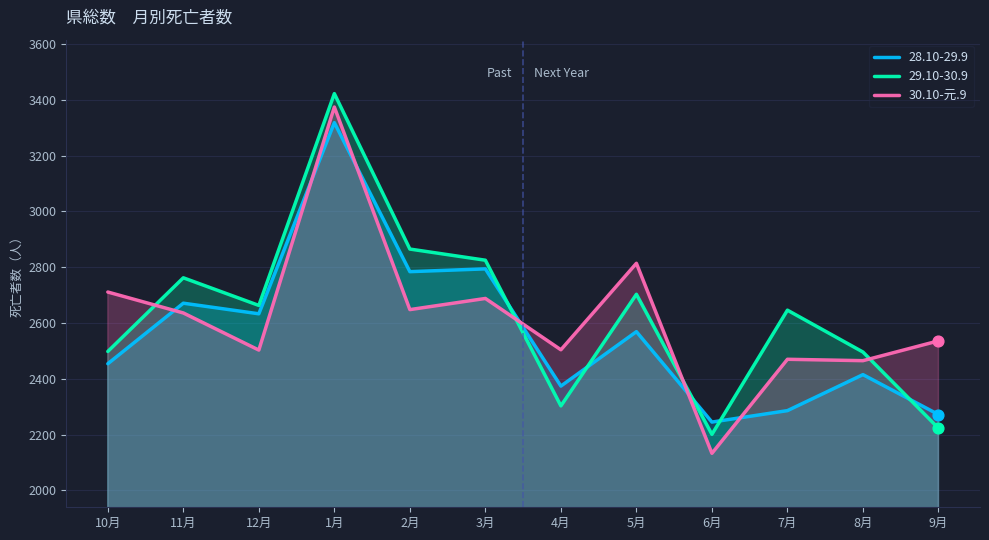

Which has a higher value, 6月 or 12月?

12月